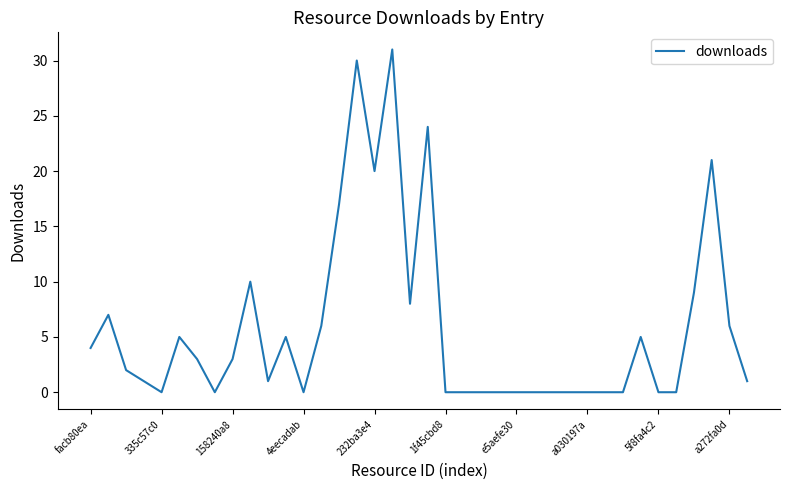

What is the difference between the maximum and minimum values?

31